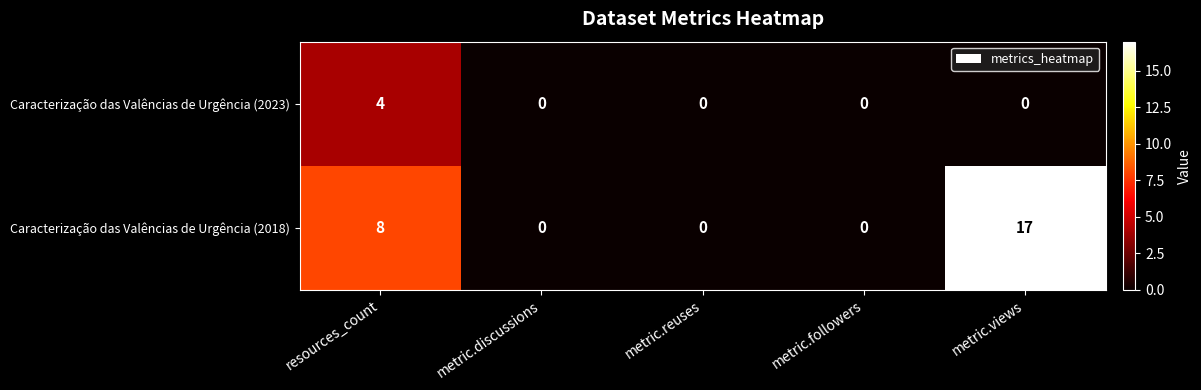

Which label corresponds to the largest value in the chart?

metric.views